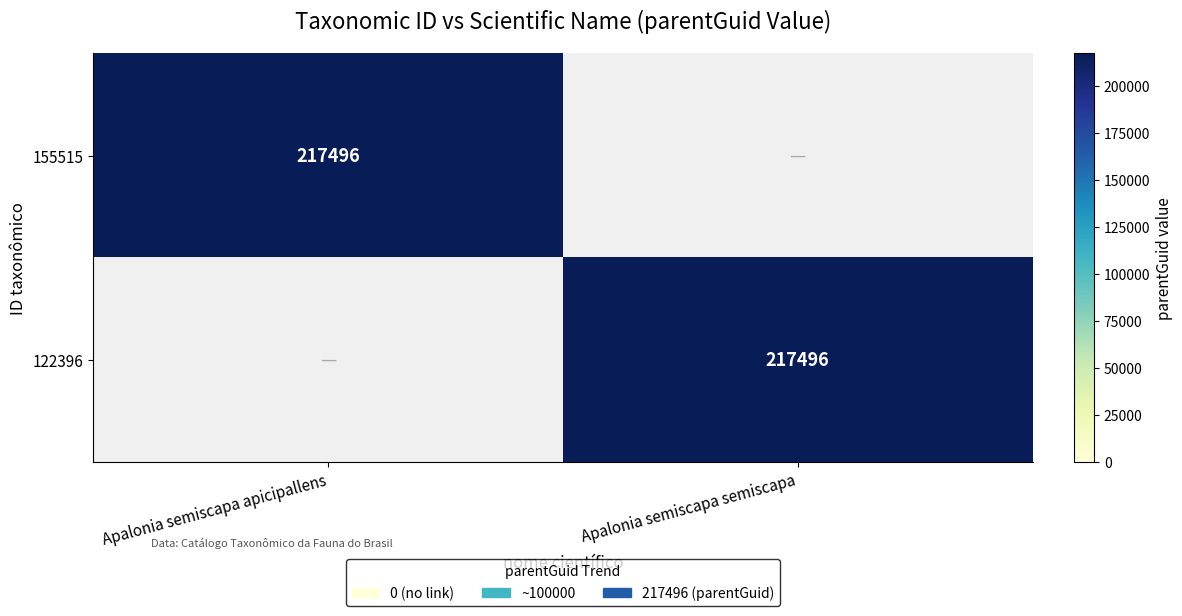

How many categories are shown in the chart?

2